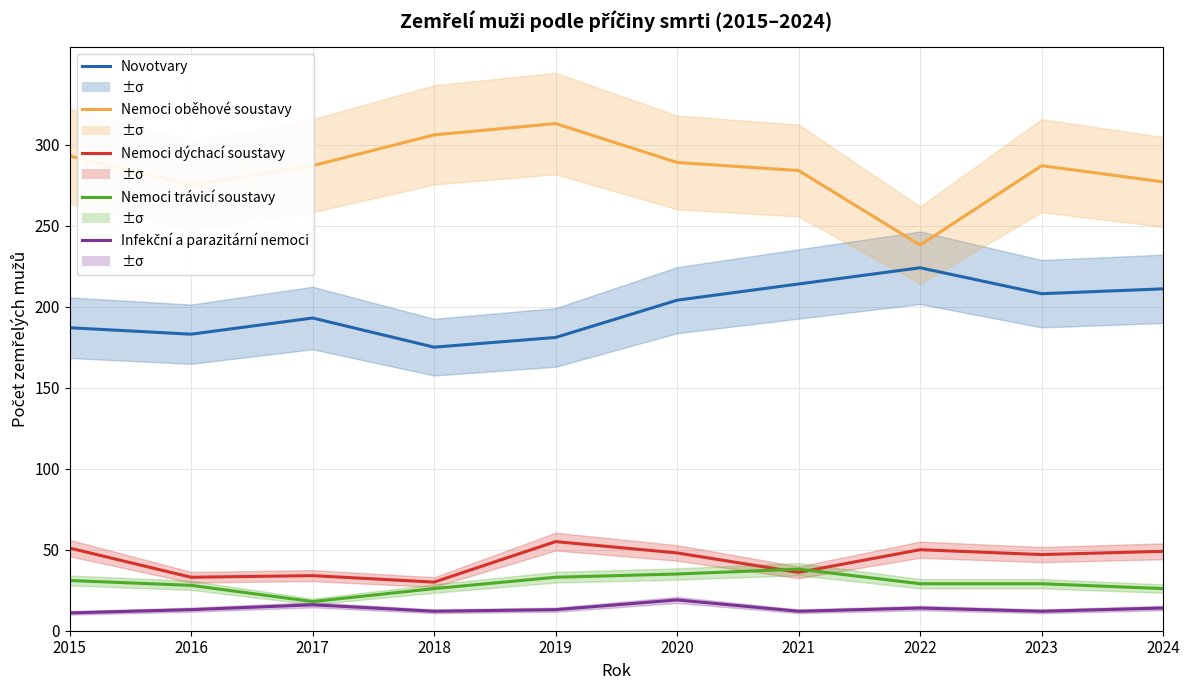

Reading right to left, what are all the values shown in this chart?

Novotvary: 211	208	224	214	204	181	175	193	183	187
Nemoci oběhové soustavy: 277	287	238	284	289	313	306	287	275	293
Nemoci dýchací soustavy: 49	47	50	36	48	55	30	34	33	51
Nemoci trávicí soustavy: 26	29	29	38	35	33	26	18	28	31
Infekční a parazitární nemoci: 14	12	14	12	19	13	12	16	13	11